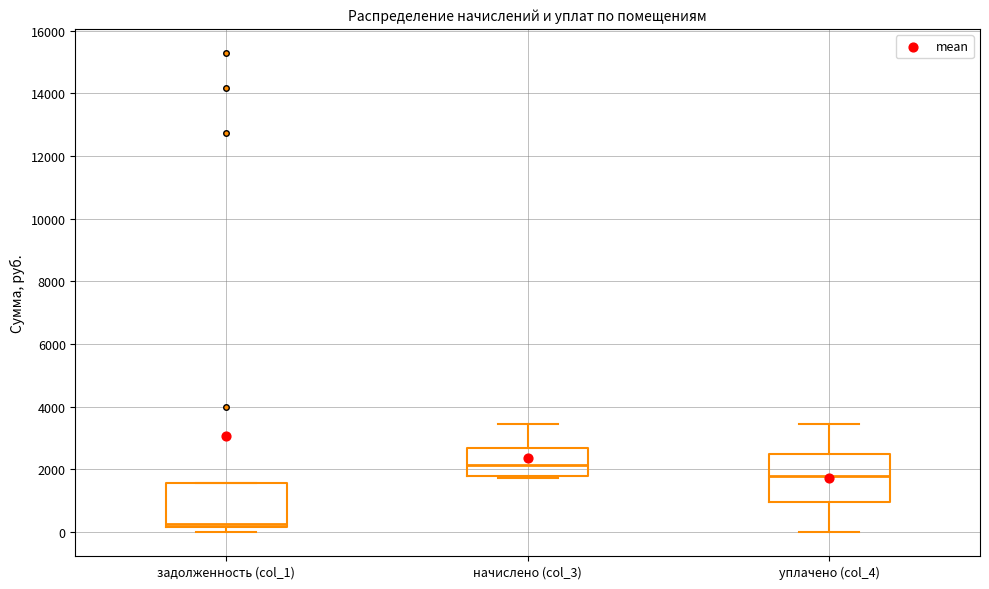

Where is the upper edge of the box for уплачено (col_4) on the y-axis? The values are not printed on the chart, so give them approximately, as read against the axis.

2400